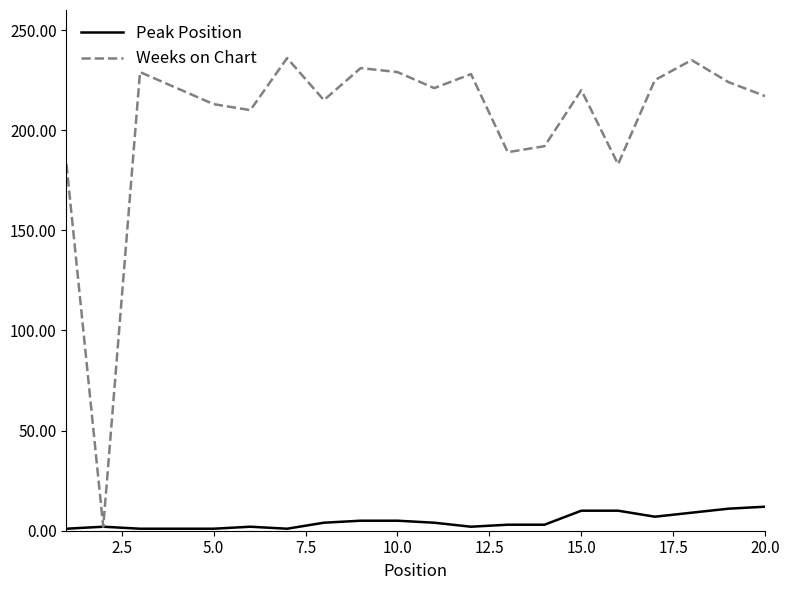

What is the maximum value shown in the chart?

236